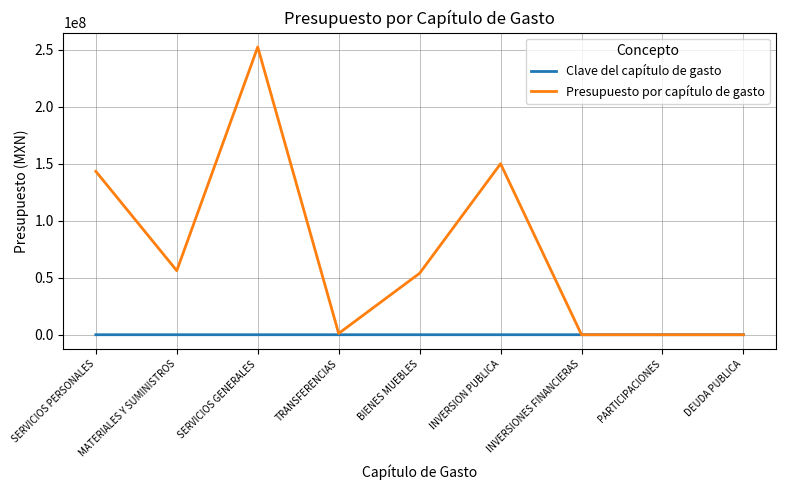

Which label corresponds to the largest value in the chart?

SERVICIOS GENERALES